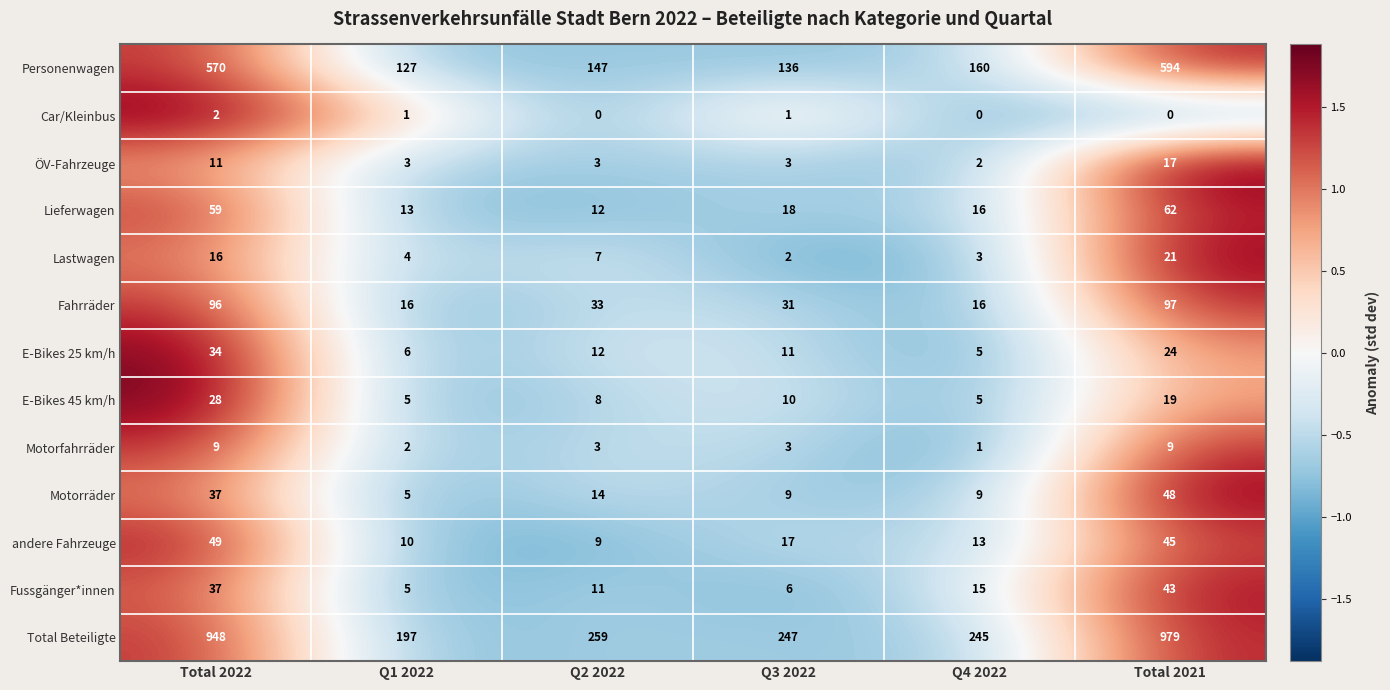

Between Total 2022 and Q2 2022, which series saw the biggest shift?

Total Beteiligte